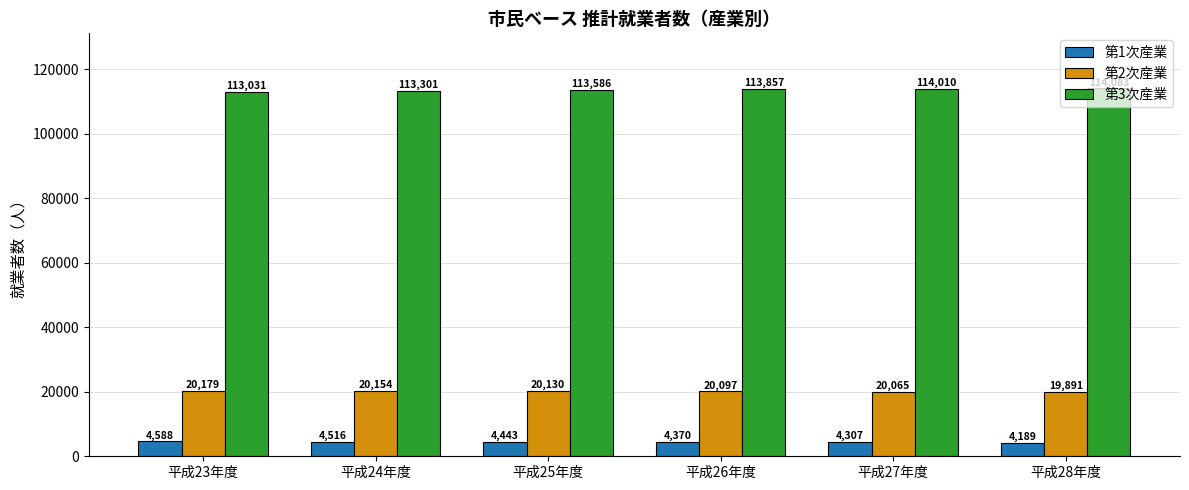

How many groups of bars are there?

6